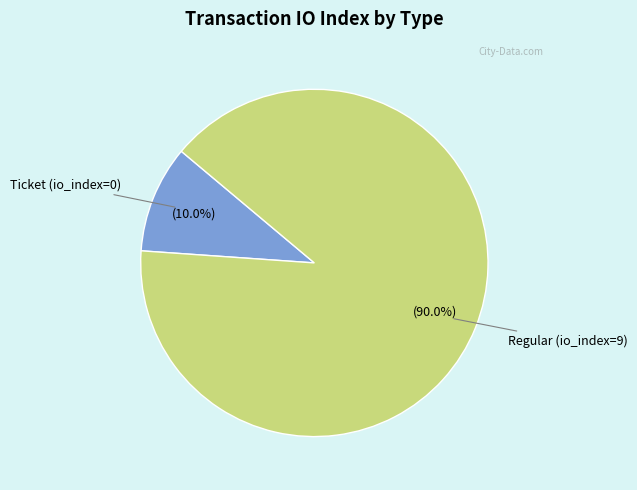

Is there a majority slice in this chart?

Yes